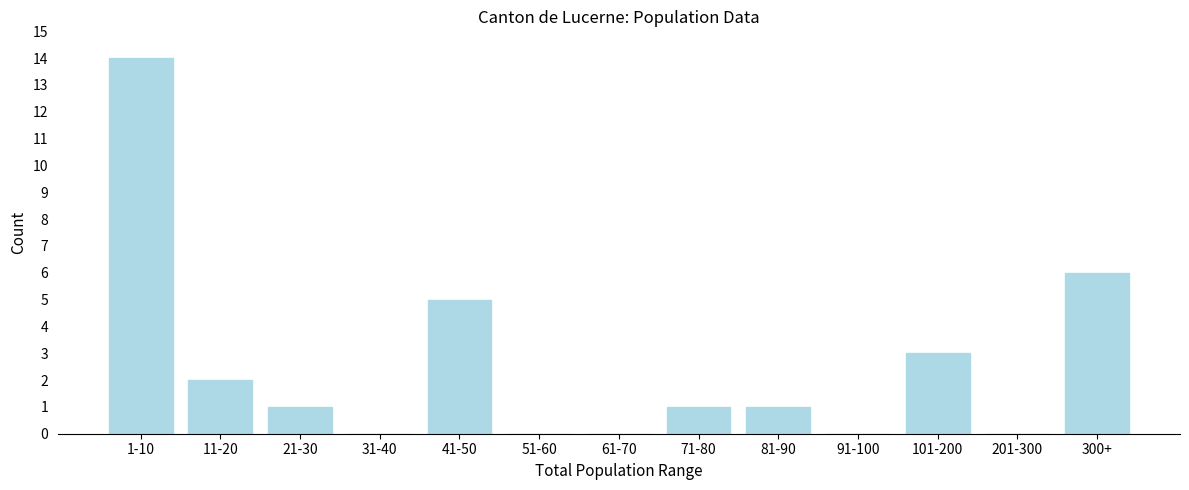

Reading left to right, extract all data points from this chart.

1-10=14	11-20=2	21-30=1	31-40=0	41-50=5	51-60=0	61-70=0	71-80=1	81-90=1	91-100=0	101-200=3	201-300=0	300+=6